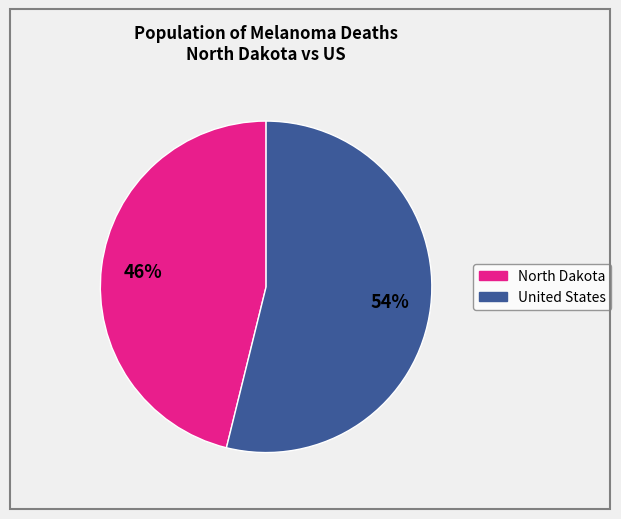

Rank the categories by value from lowest to highest.

North Dakota, United States